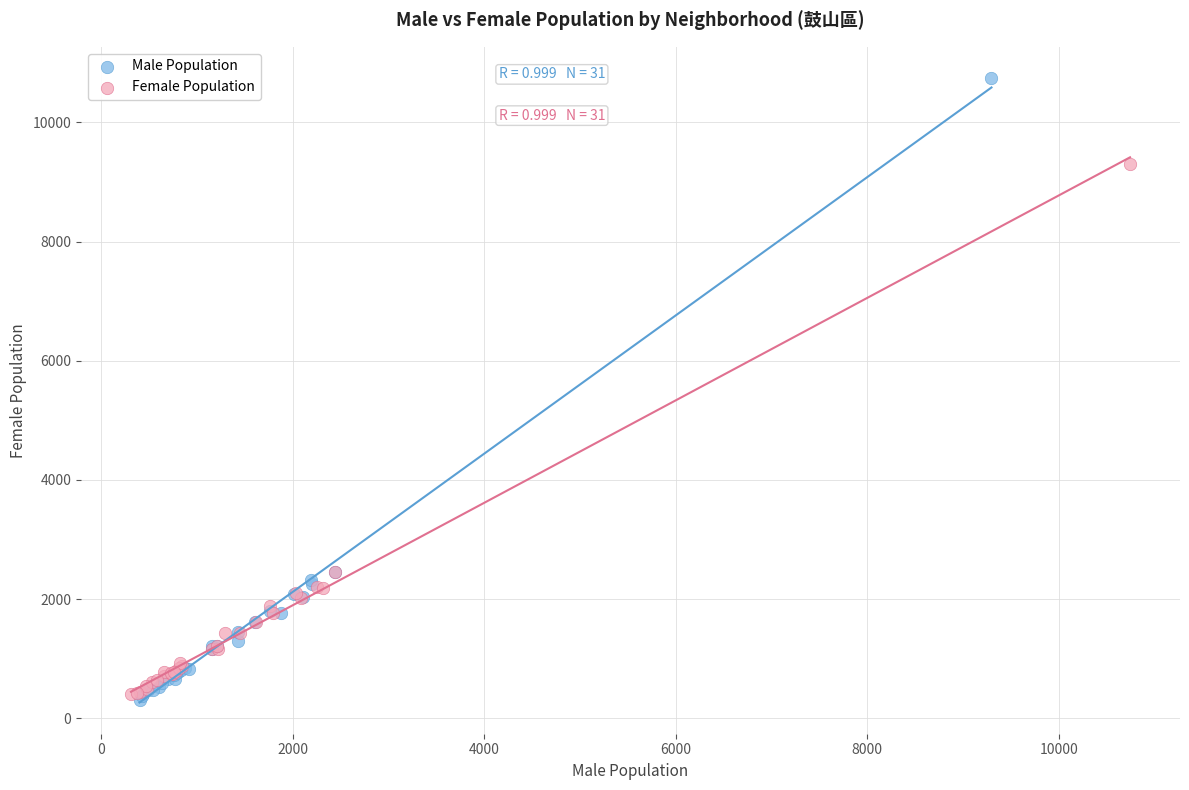

What are all the series names shown in the legend?

Male Population, Female Population